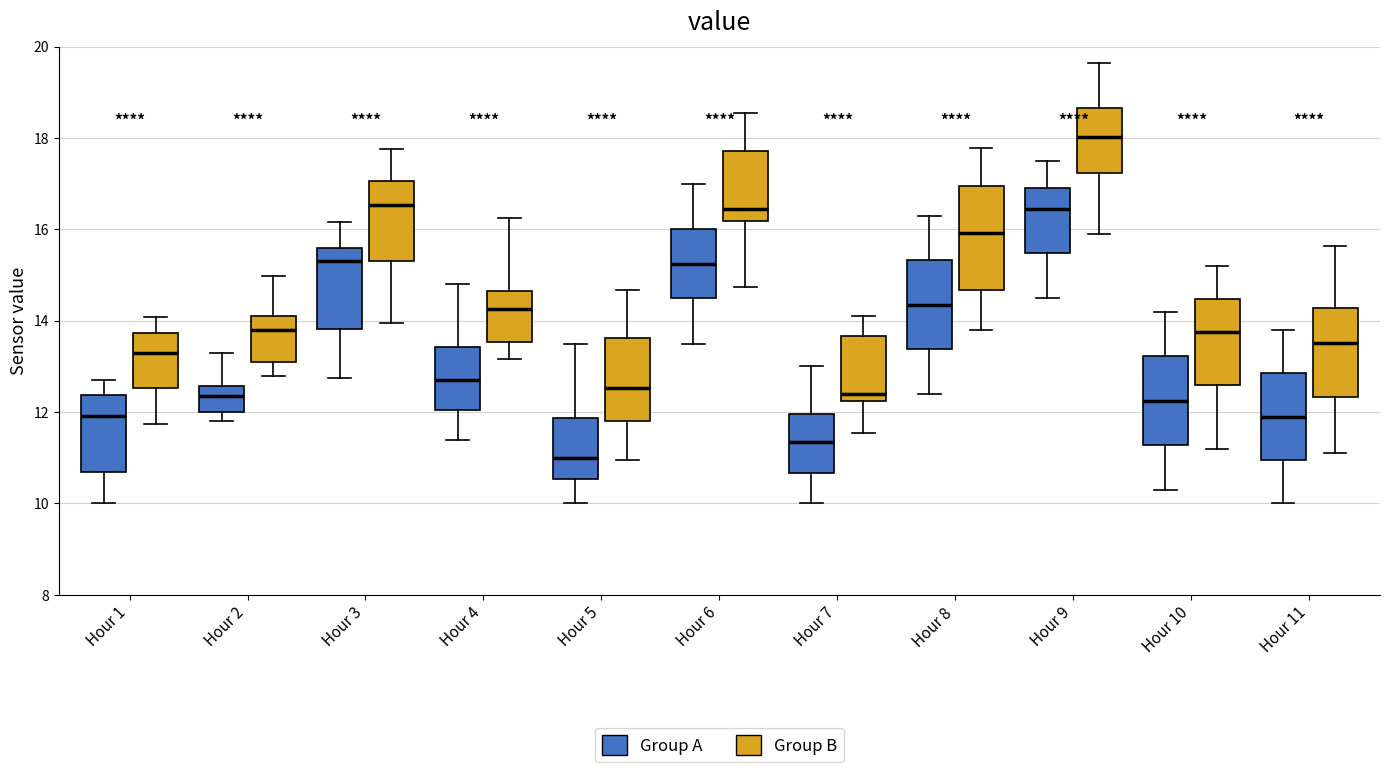

Reading left to right, transcribe this box plot: for each box, give where its median line is, the range the box spans, and where its two whiskers end, as read against the y-axis. The values are not printed on the chart, so give them approximately, as read against the axis.

Hour 1 (Group A): median 12.0, box 10.6 to 12.4, whiskers 10.0 to 12.8
Hour 1 (Group B): median 13.2, box 12.6 to 13.8, whiskers 11.8 to 14.0
Hour 2 (Group A): median 12.4, box 12.0 to 12.6, whiskers 11.8 to 13.4
Hour 2 (Group B): median 13.8, box 13.0 to 14.2, whiskers 12.8 to 15.0
Hour 3 (Group A): median 15.4, box 13.8 to 15.6, whiskers 12.8 to 16.2
Hour 3 (Group B): median 16.6, box 15.2 to 17.0, whiskers 14.0 to 17.8
Hour 4 (Group A): median 12.8, box 12.0 to 13.4, whiskers 11.4 to 14.8
Hour 4 (Group B): median 14.2, box 13.6 to 14.6, whiskers 13.2 to 16.2
Hour 5 (Group A): median 11.0, box 10.6 to 11.8, whiskers 10.0 to 13.6
Hour 5 (Group B): median 12.6, box 11.8 to 13.6, whiskers 11.0 to 14.6
Hour 6 (Group A): median 15.2, box 14.6 to 16.0, whiskers 13.6 to 17.0
Hour 6 (Group B): median 16.4, box 16.2 to 17.8, whiskers 14.8 to 18.6
Hour 7 (Group A): median 11.4, box 10.6 to 12.0, whiskers 10.0 to 13.0
Hour 7 (Group B): median 12.4, box 12.2 to 13.6, whiskers 11.6 to 14.0
Hour 8 (Group A): median 14.4, box 13.4 to 15.4, whiskers 12.4 to 16.4
Hour 8 (Group B): median 16.0, box 14.6 to 17.0, whiskers 13.8 to 17.8
Hour 9 (Group A): median 16.4, box 15.4 to 17.0, whiskers 14.6 to 17.6
Hour 9 (Group B): median 18.0, box 17.2 to 18.6, whiskers 15.8 to 19.6
Hour 10 (Group A): median 12.2, box 11.2 to 13.2, whiskers 10.4 to 14.2
Hour 10 (Group B): median 13.8, box 12.6 to 14.4, whiskers 11.2 to 15.2
Hour 11 (Group A): median 12.0, box 11.0 to 12.8, whiskers 10.0 to 13.8
Hour 11 (Group B): median 13.6, box 12.4 to 14.2, whiskers 11.0 to 15.6